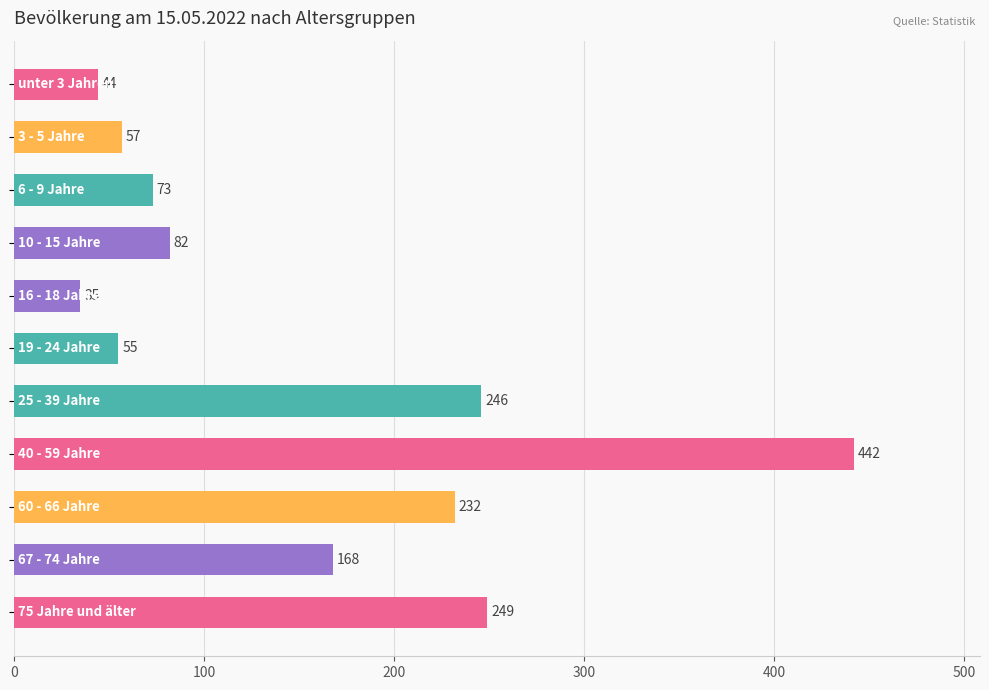

How many values are below 82?

5